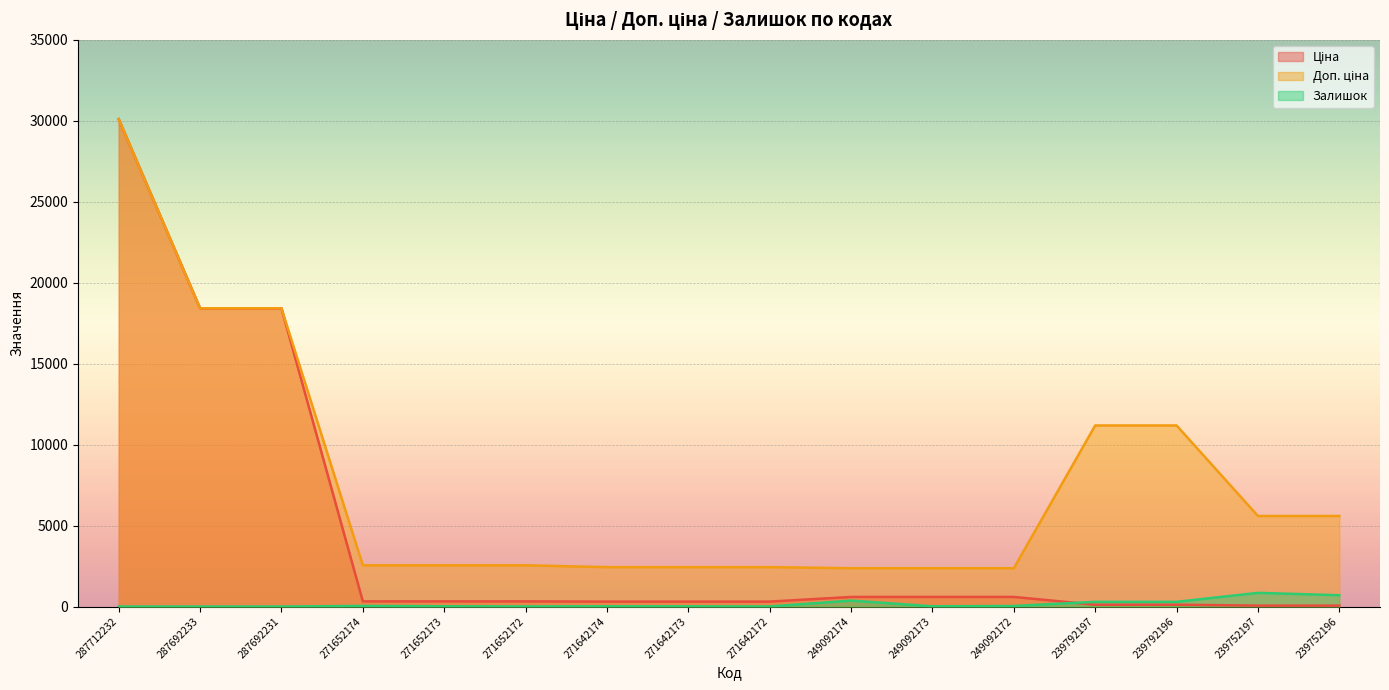

Reading left to right, extract all data points from this chart.

Ціна: 287712232=30102.8	287692233=18420.9	287692231=18420.9	271652174=318.3	271652173=318.3	271652172=318.3	271642174=304.1	271642173=304.1	271642172=304.1	249092174=591.6	249092173=591.6	249092172=591.6	239792197=111.8	239792196=111.8	239752197=55.9	239752196=55.9
Доп. ціна: 287712232=30102.8	287692233=18420.9	287692231=18420.9	271652174=2546.4	271652173=2546.4	271652172=2546.4	271642174=2432.8	271642173=2432.8	271642172=2432.8	249092174=2366.5	249092173=2366.5	249092172=2366.5	239792197=11182.0	239792196=11182.0	239752197=5591.0	239752196=5591.0
Залишок: 287712232=0.0	287692233=0.0	287692231=0.0	271652174=38.0	271652173=15.0	271652172=5.0	271642174=14.0	271642173=10.0	271642172=5.0	249092174=365.0	249092173=14.0	249092172=33.0	239792197=289.0	239792196=290.0	239752197=845.0	239752196=698.0